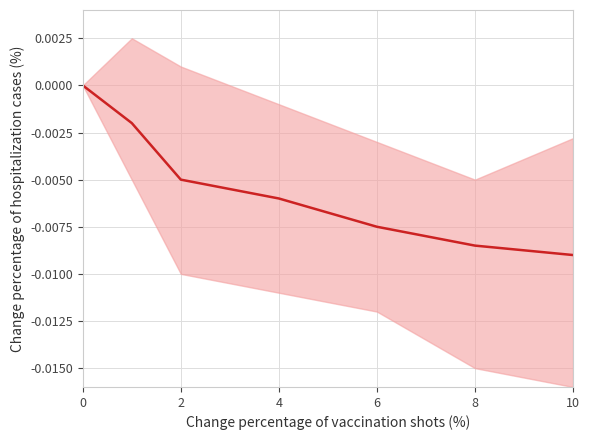

True or false: there are more than 2 points higher than both neighbors.

False